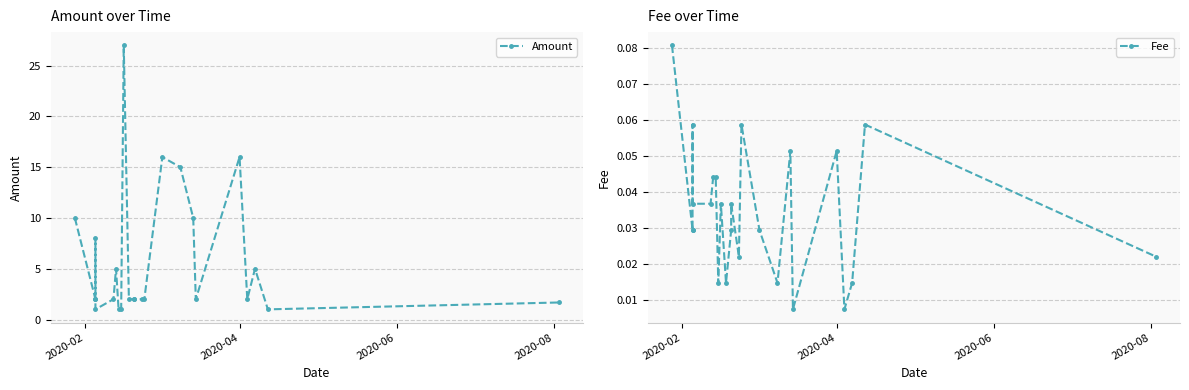

True or false: Amount and Fee cross at least once.

False